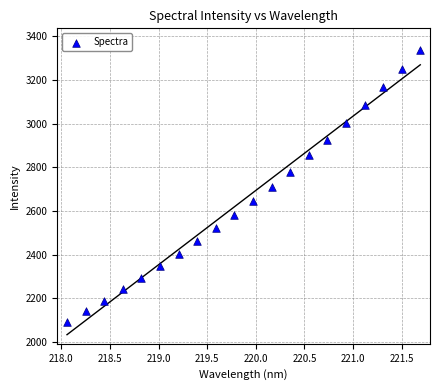

List the coordinates of all points as (Y, X) pairs, reading left to right.

(2092.3, 218.1)  (2141.4, 218.3)  (2188.4, 218.4)  (2243.9, 218.6)  (2295.2, 218.8)  (2348.8, 219.0)  (2404.0, 219.2)  (2460.4, 219.4)  (2520.4, 219.6)  (2582.3, 219.8)  (2645.2, 220.0)  (2709.1, 220.2)  (2778.8, 220.4)  (2854.5, 220.5)  (2925.8, 220.7)  (3002.2, 220.9)  (3083.7, 221.1)  (3169.2, 221.3)  (3249.1, 221.5)  (3335.5, 221.7)